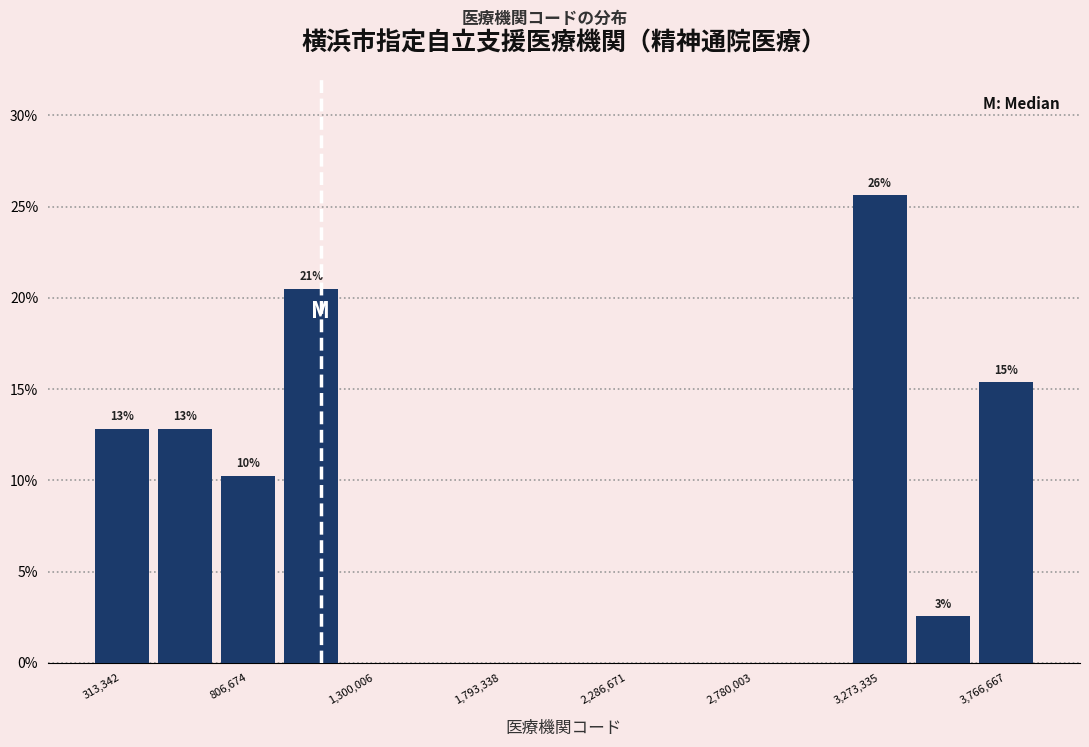

Which range on the x-axis has the tallest bar?

3150000 to 3400000